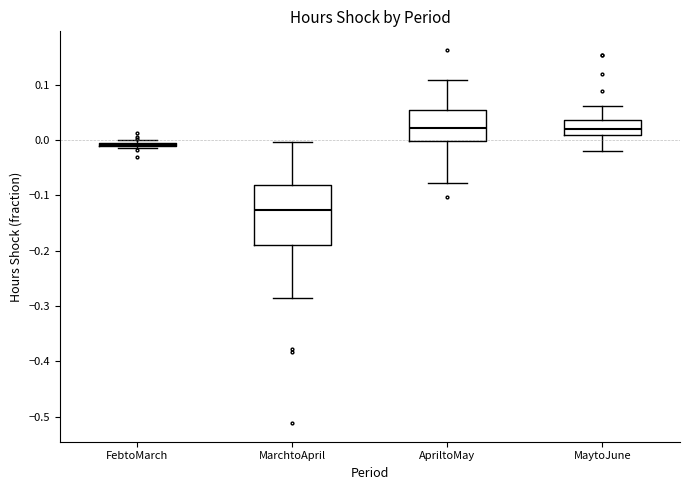

Comparing the boxes themselves (not the whiskers), which one is the tallest?

MarchtoApril